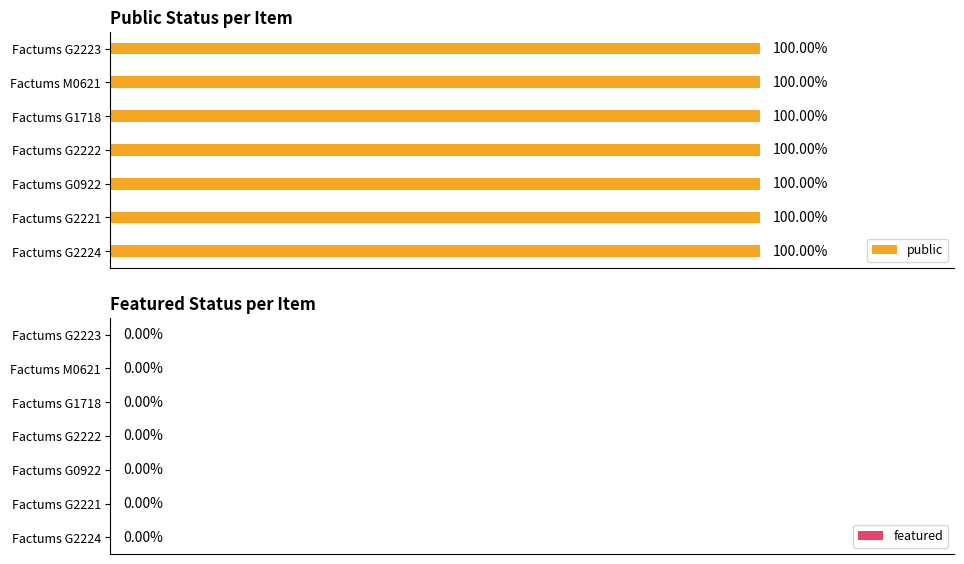

How many data points does each series have?

7